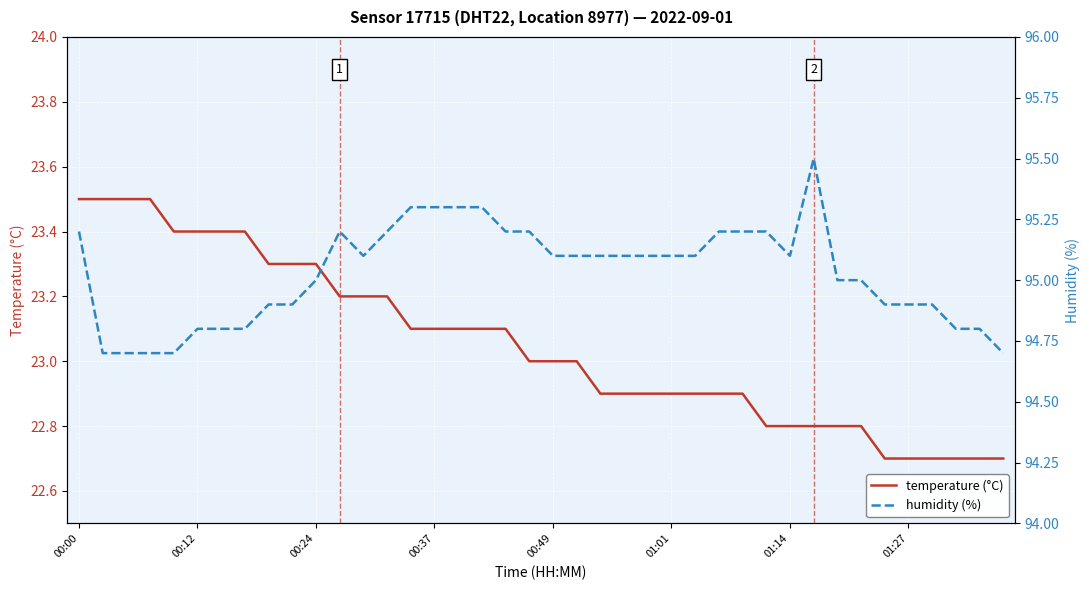

What is the value of the humidity (%) point at the 7th from the left?

94.8